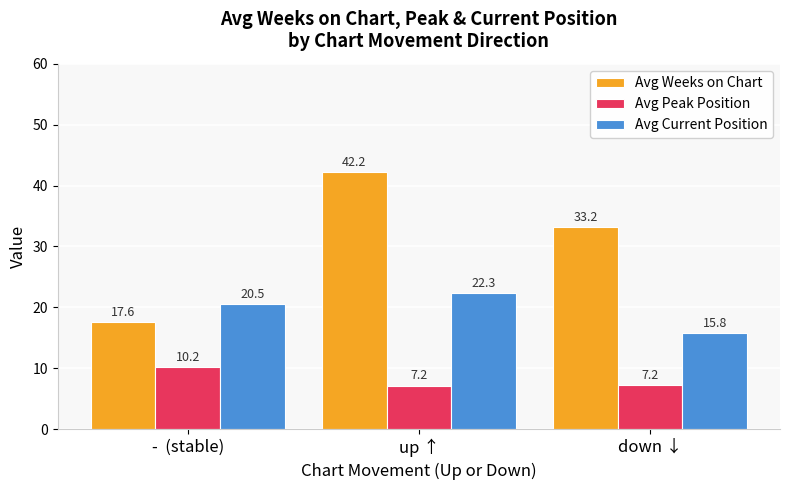

At how many categories does at least one series exceed 14?

3